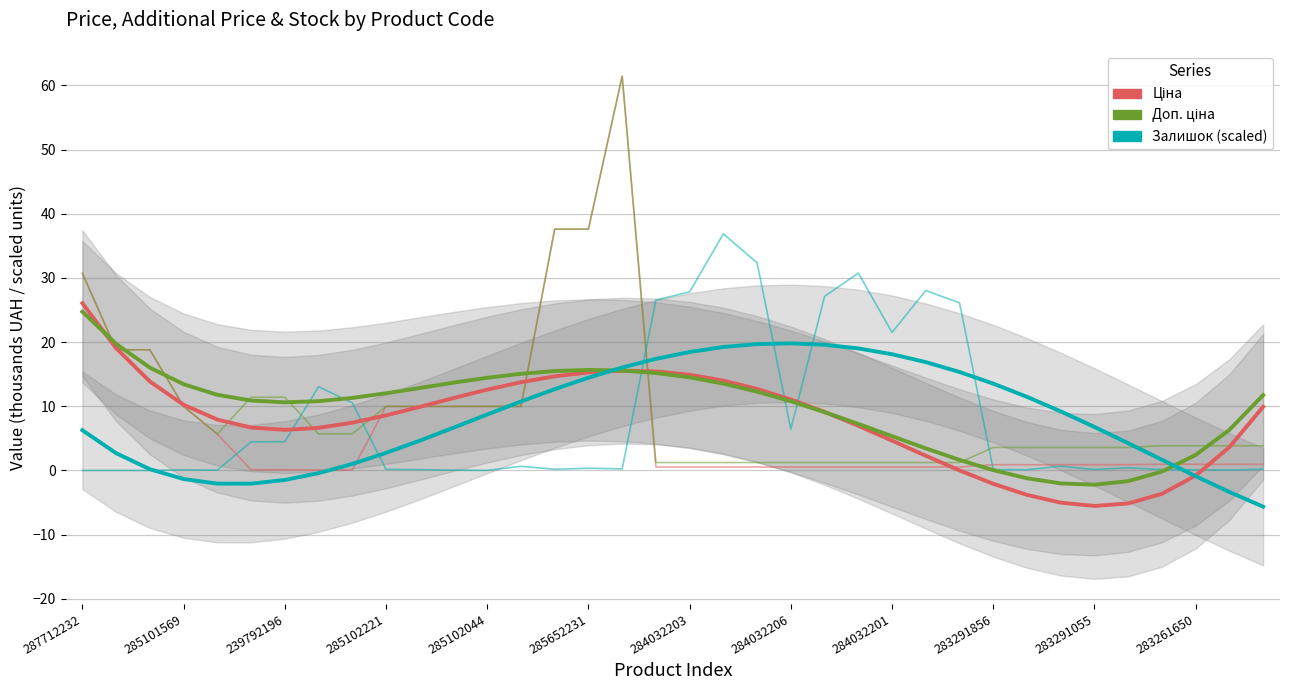

True or false: Залишок (scaled) and Доп. ціна cross at least once.

True